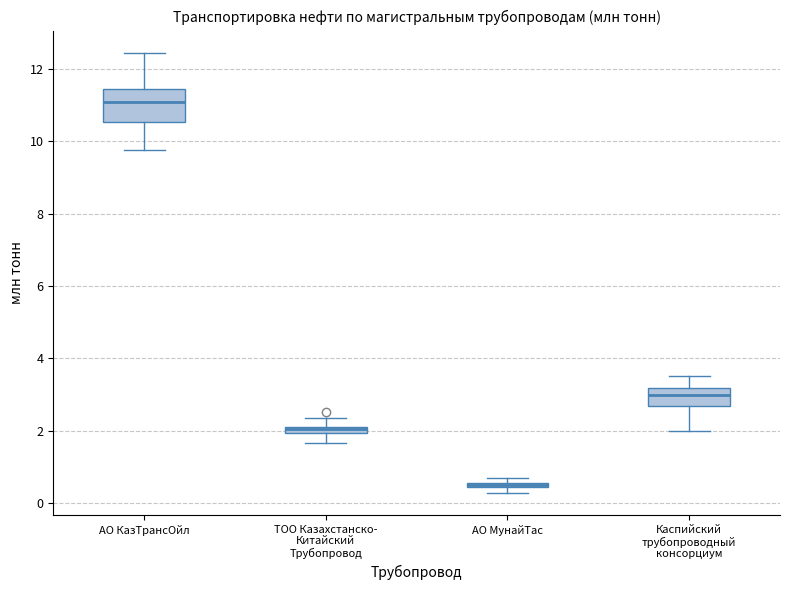

Where does the lower whisker of the box for АО КазТрансОйл end on the y-axis? The values are not printed on the chart, so give them approximately, as read against the axis.

9.8